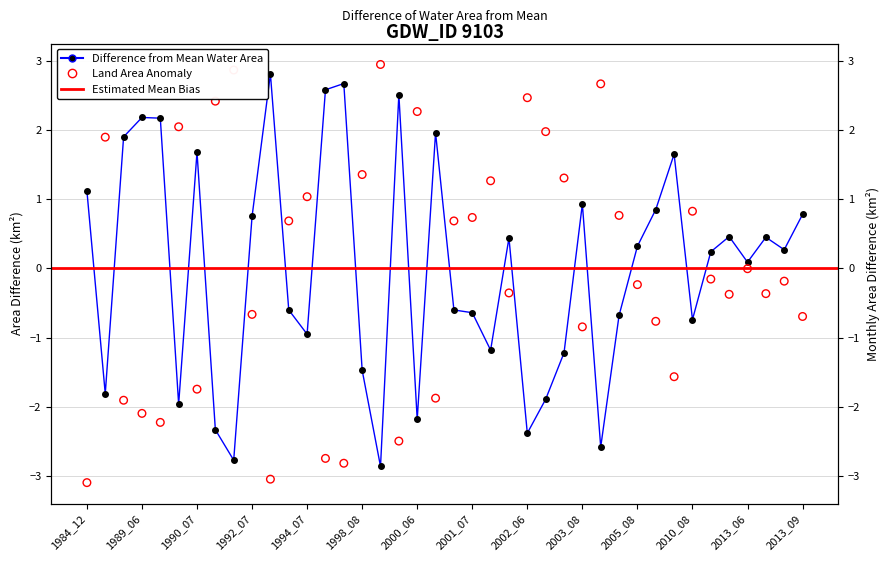

Is the value of waterArea at 2005_08 greater than the value of landArea at 1991_08?

No